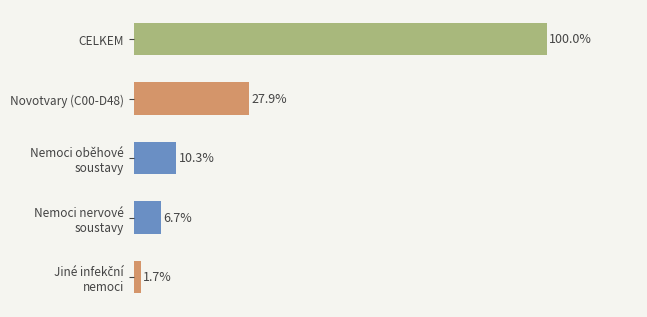

At which label is the value closest to 50?

Novotvary (C00-D48)